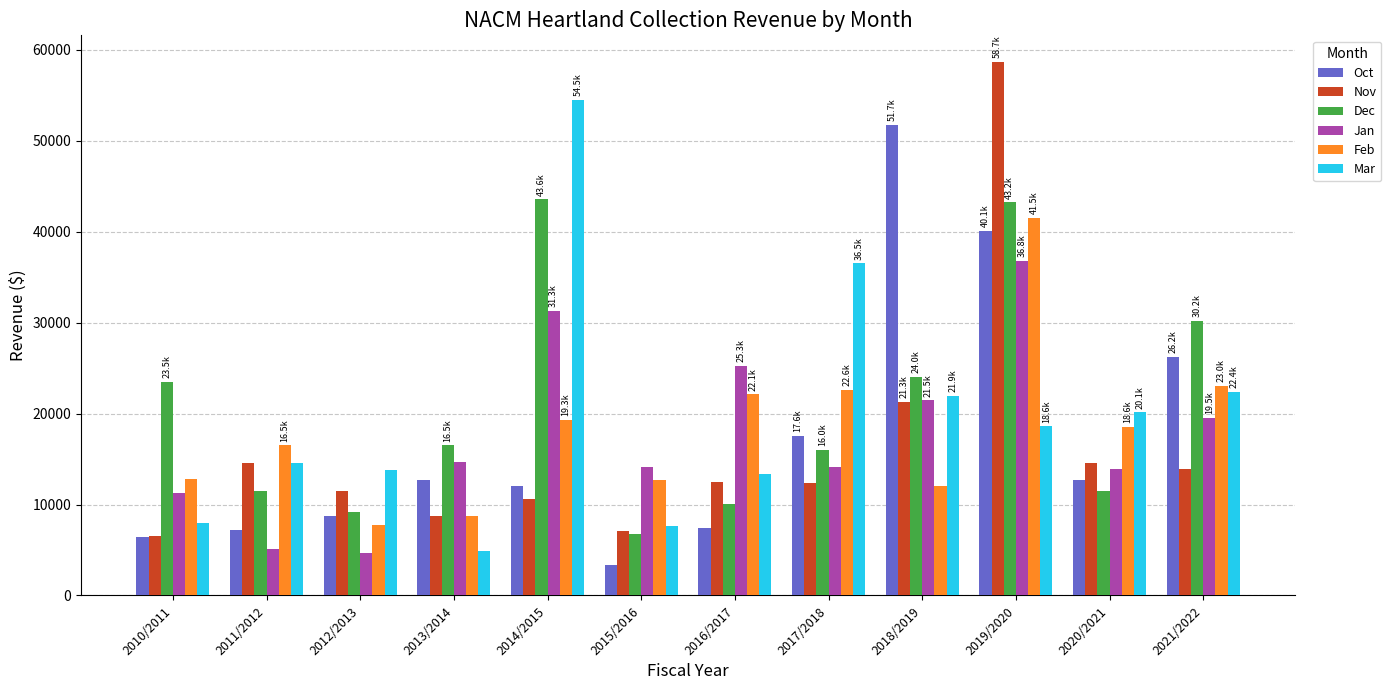

What position from the left is 2018/2019?

9